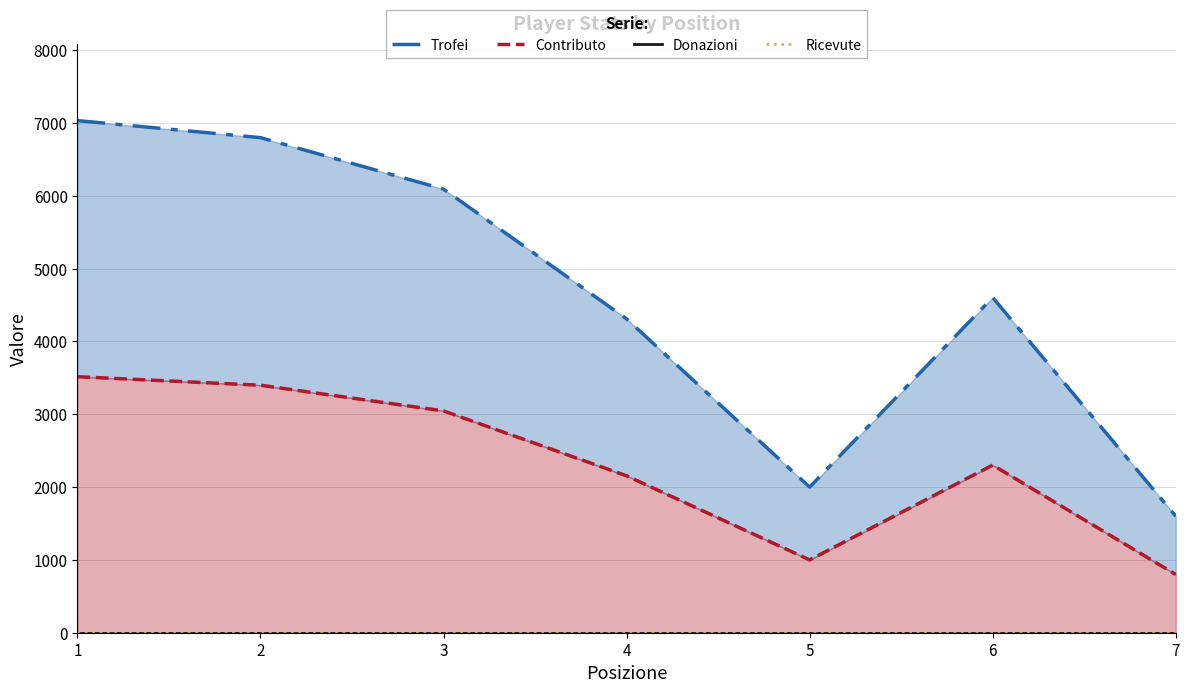

True or false: Donazioni and Ricevute intersect in this chart.

False